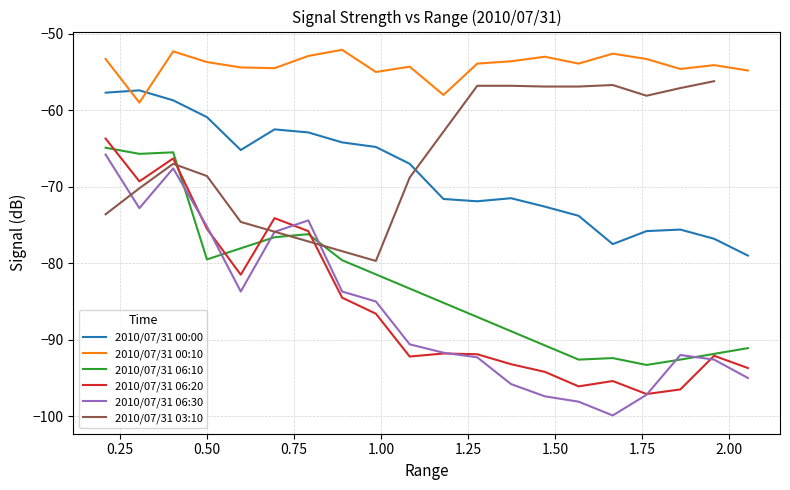

What is the highest value of the 2010/07/31 00:00 series?

-57.4